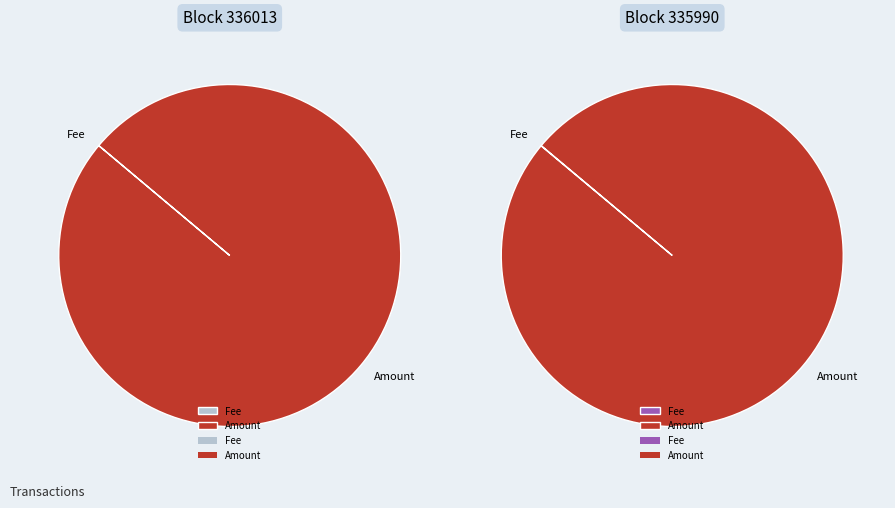

How much of the chart is everything except 336013?

100.0%